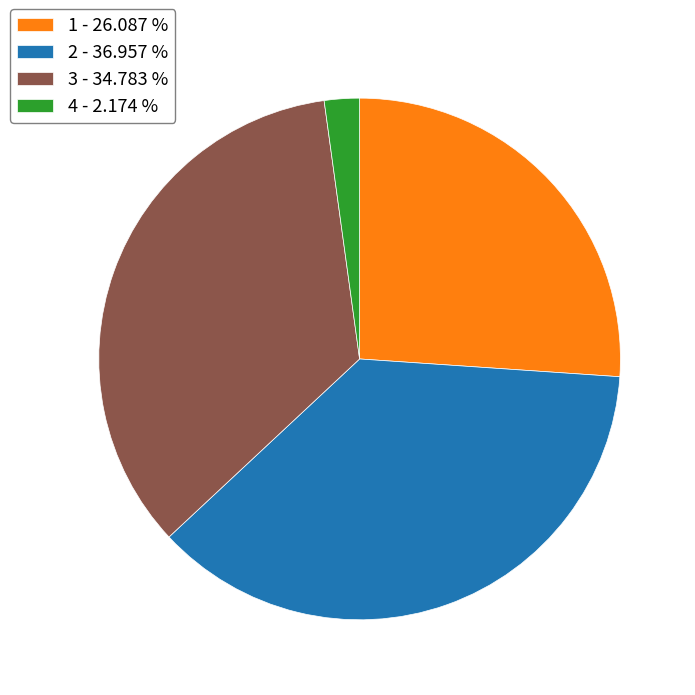

Is the sum of 1 - 26.087 % and 4 - 2.174 % greater than half?

No